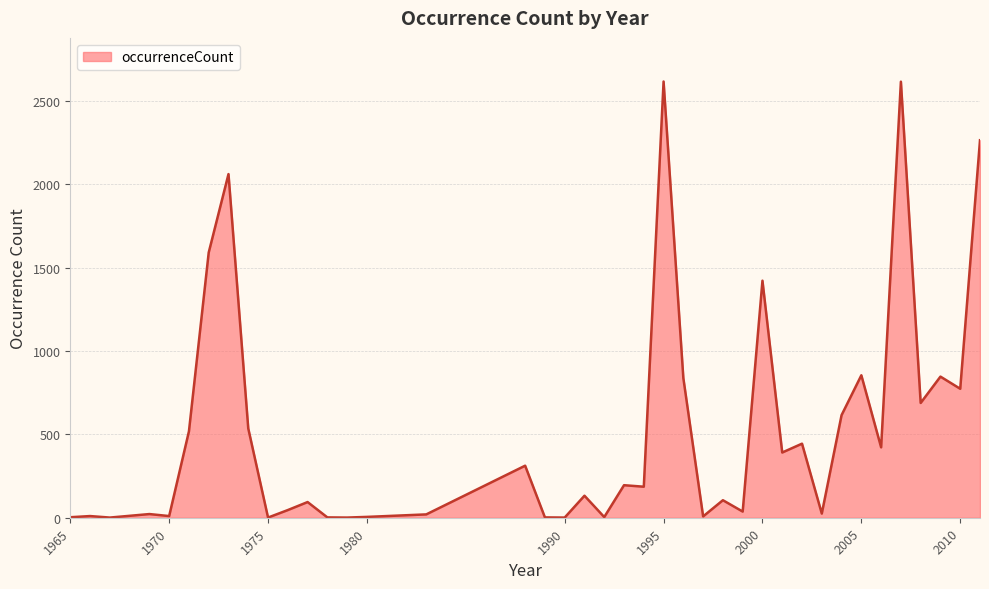

What is the greatest value displayed?

2615